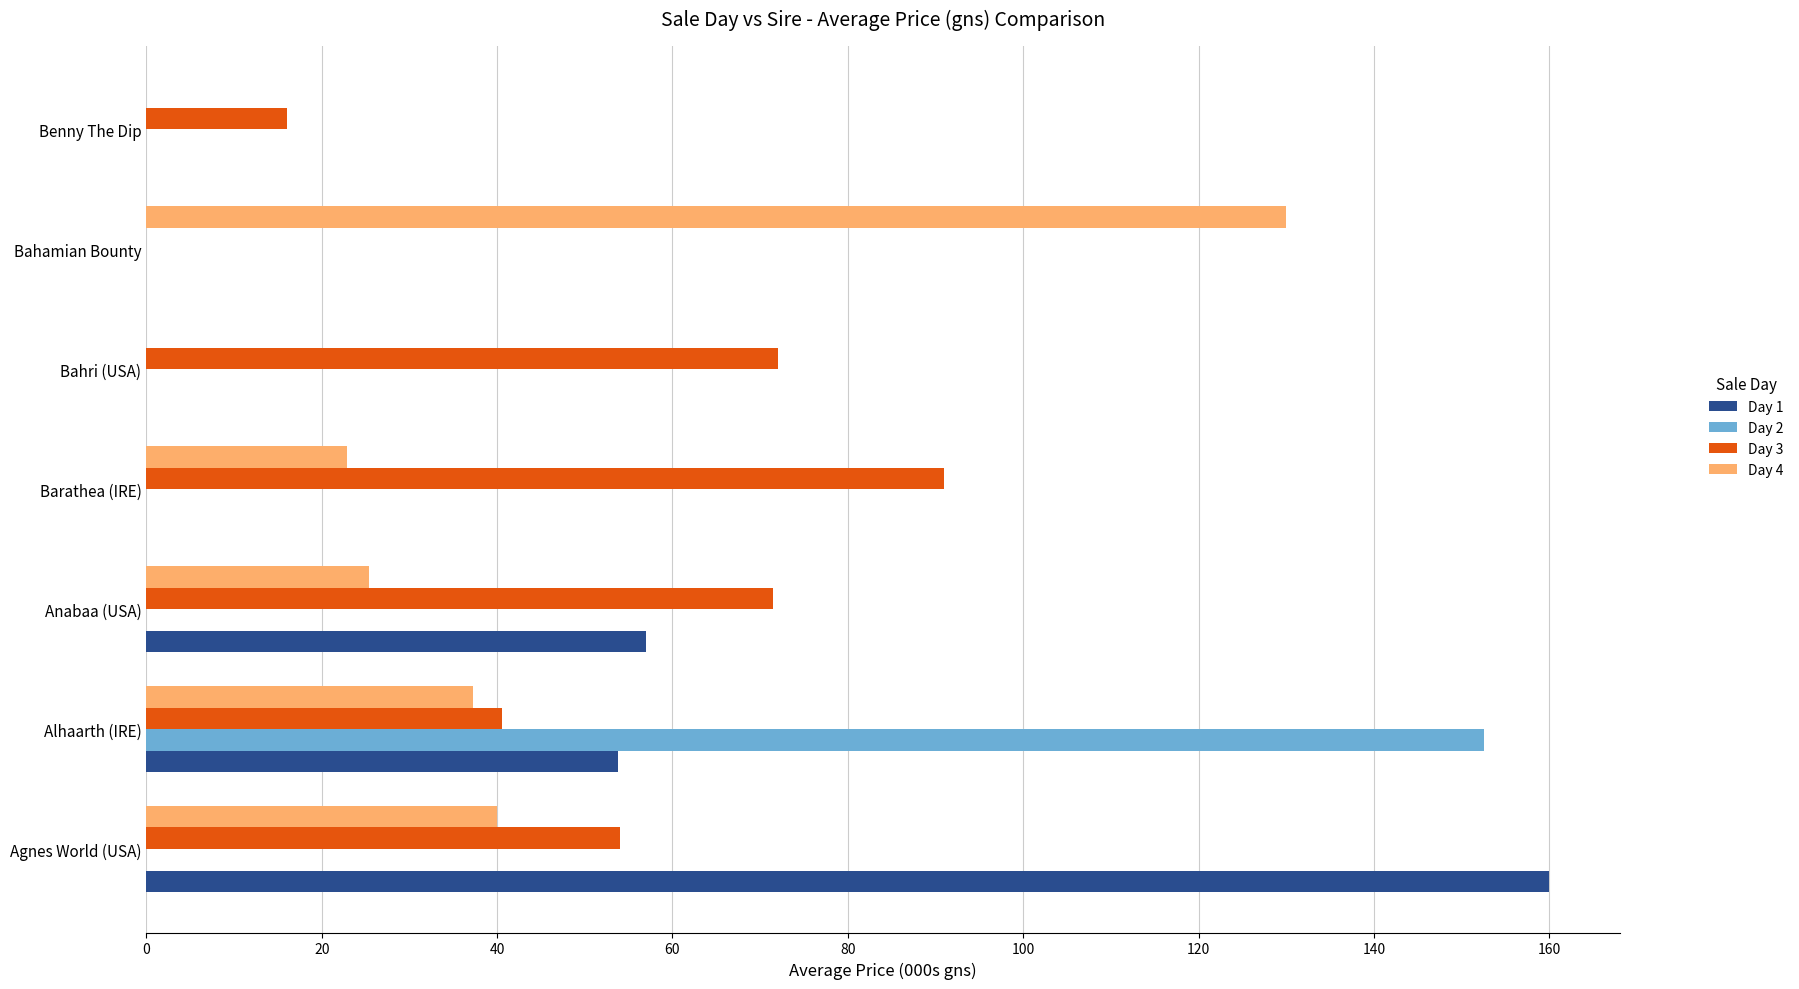

Is it true that Day 3 equals 104.2 at Anabaa (USA)?

False